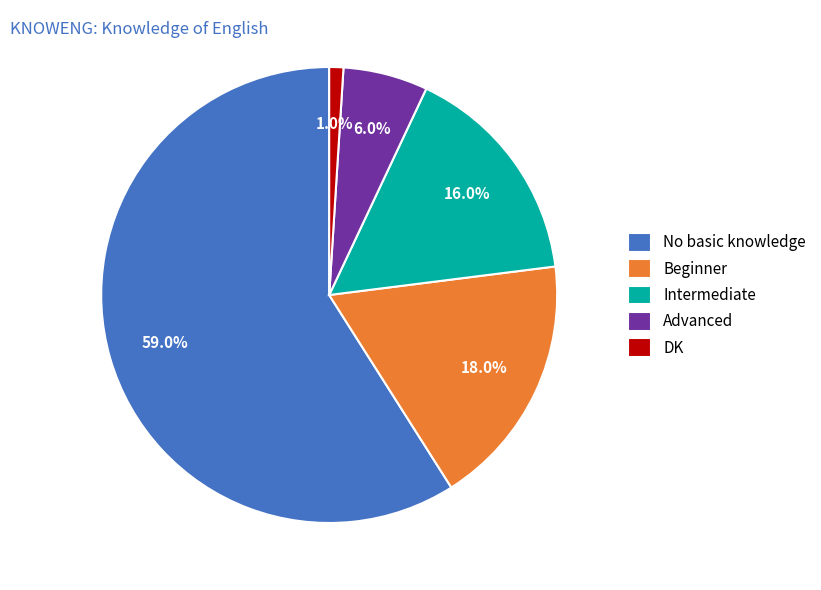

Count the number of slices in the pie.

5